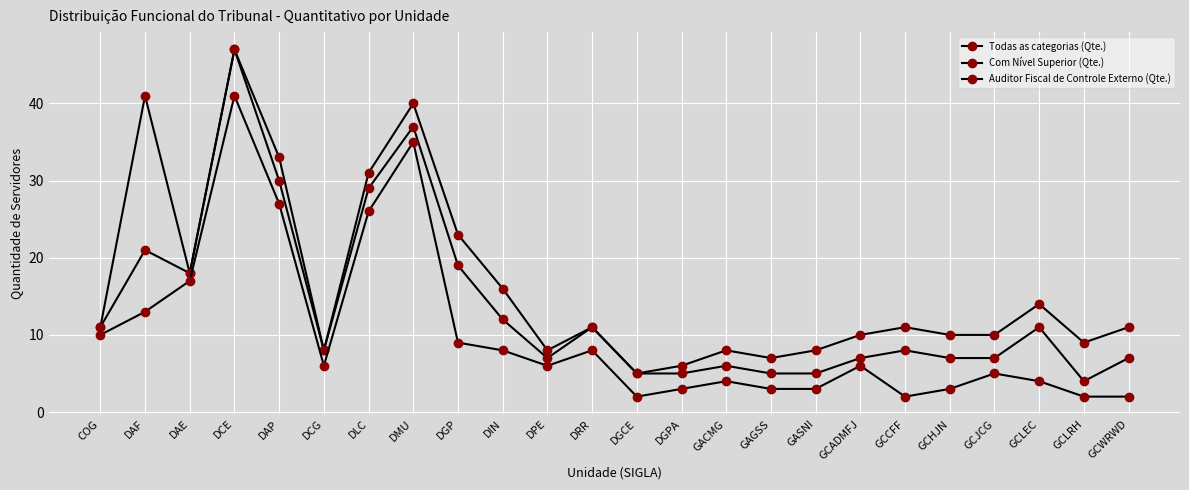

Reading right to left, list all the values displayed in this chart.

Todas as categorias (Qte.): 11	9	14	10	10	11	10	8	7	8	6	5	11	8	16	23	40	31	8	33	47	18	41	11
Com Nível Superior (Qte.): 7	4	11	7	7	8	7	5	5	6	5	5	11	7	12	19	37	29	8	30	47	18	21	11
Auditor Fiscal de Controle Externo (Qte.): 2	2	4	5	3	2	6	3	3	4	3	2	8	6	8	9	35	26	6	27	41	17	13	10